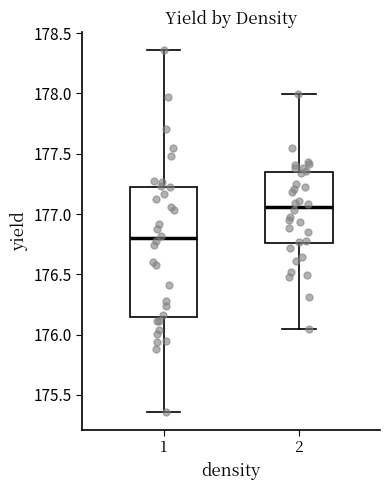

Which box has the lowest median line?

1